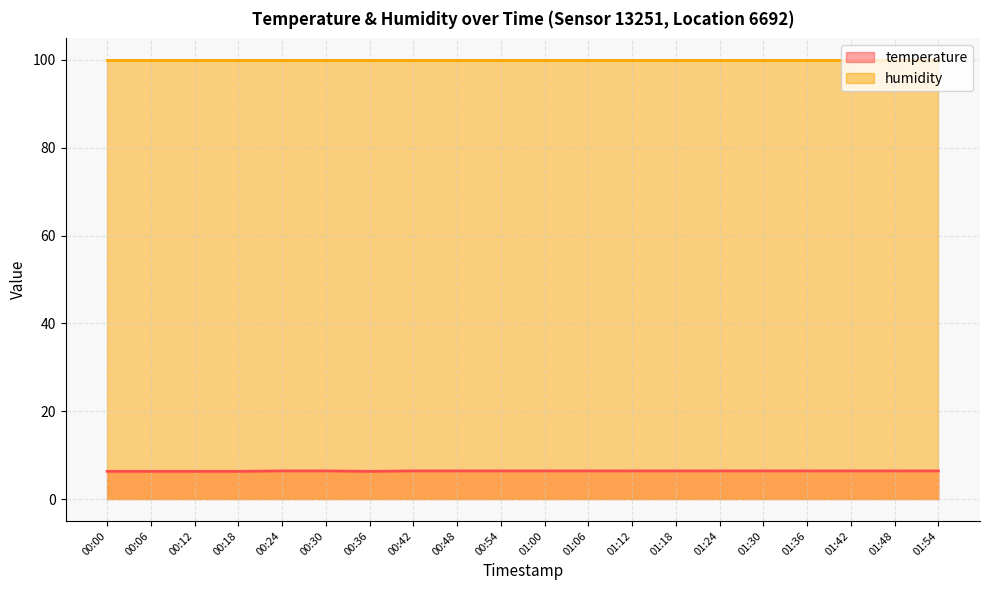

Does the chart display data point markers on the line(s)?

No